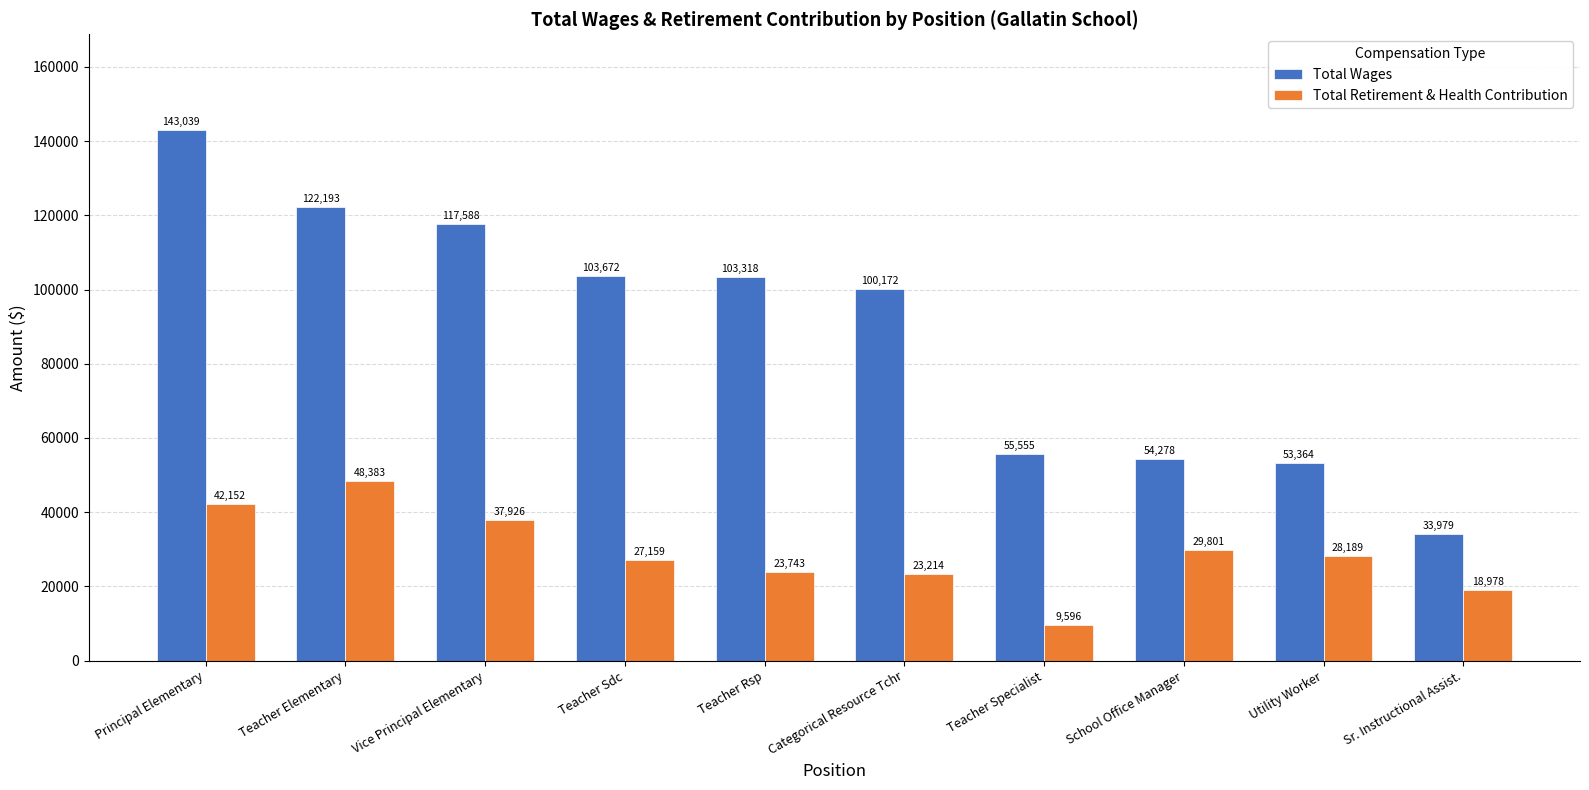

Rank the series by their maximum value, from lowest to highest.

Total Retirement & Health Contribution, Total Wages